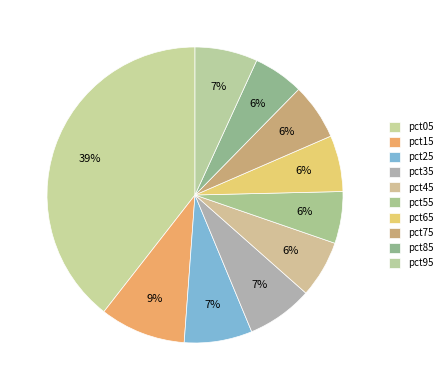

How many slices are in this pie chart?

10